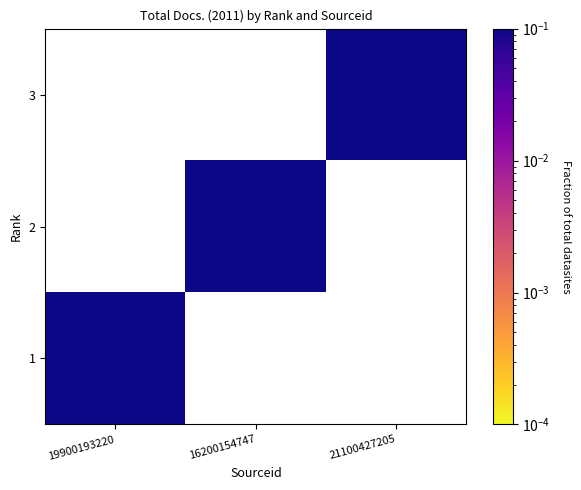

At which label does 2 reach its peak?

19900193220